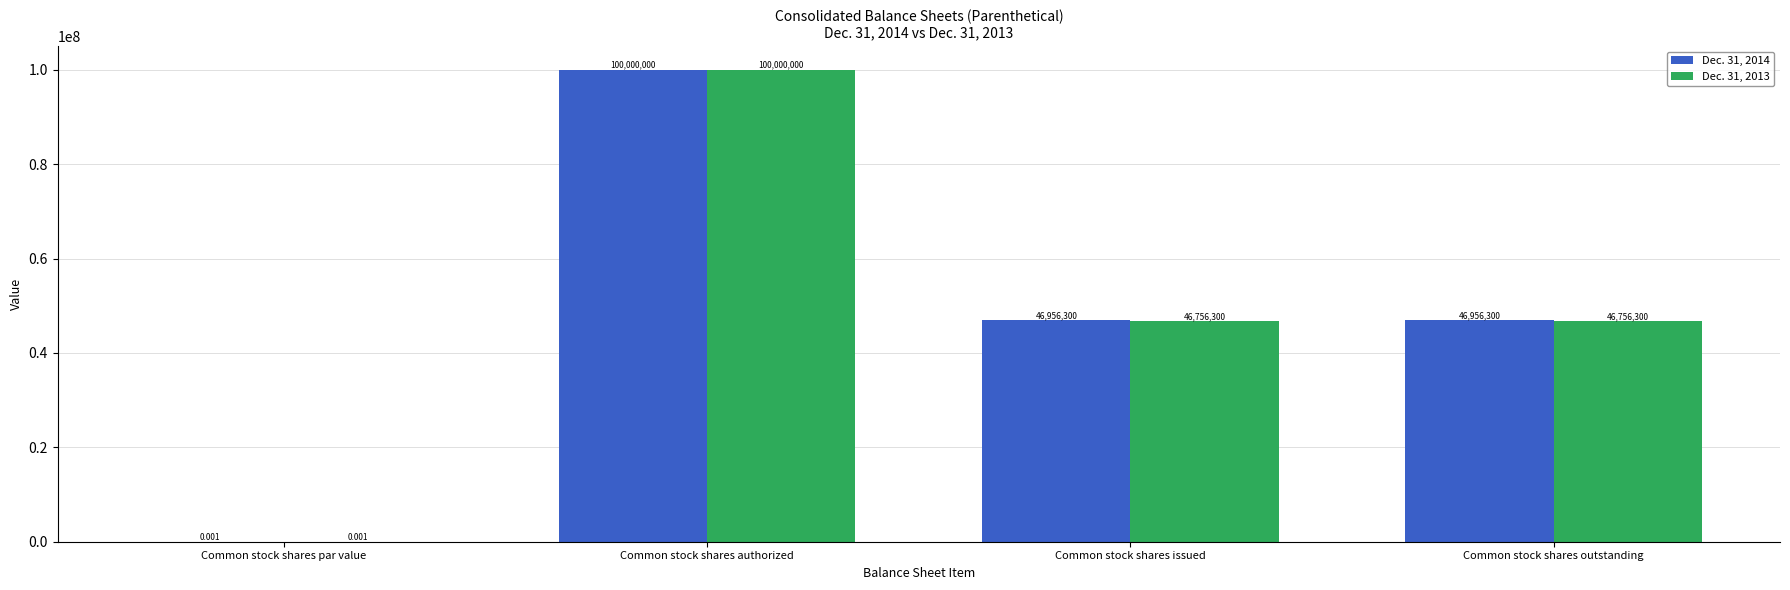

At which label does Dec. 31, 2013 first exceed 46756300?

Common stock shares authorized